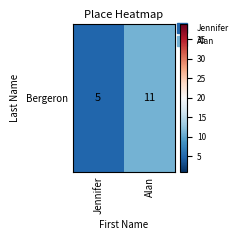

Is it true that the value at Alan is 19?

False